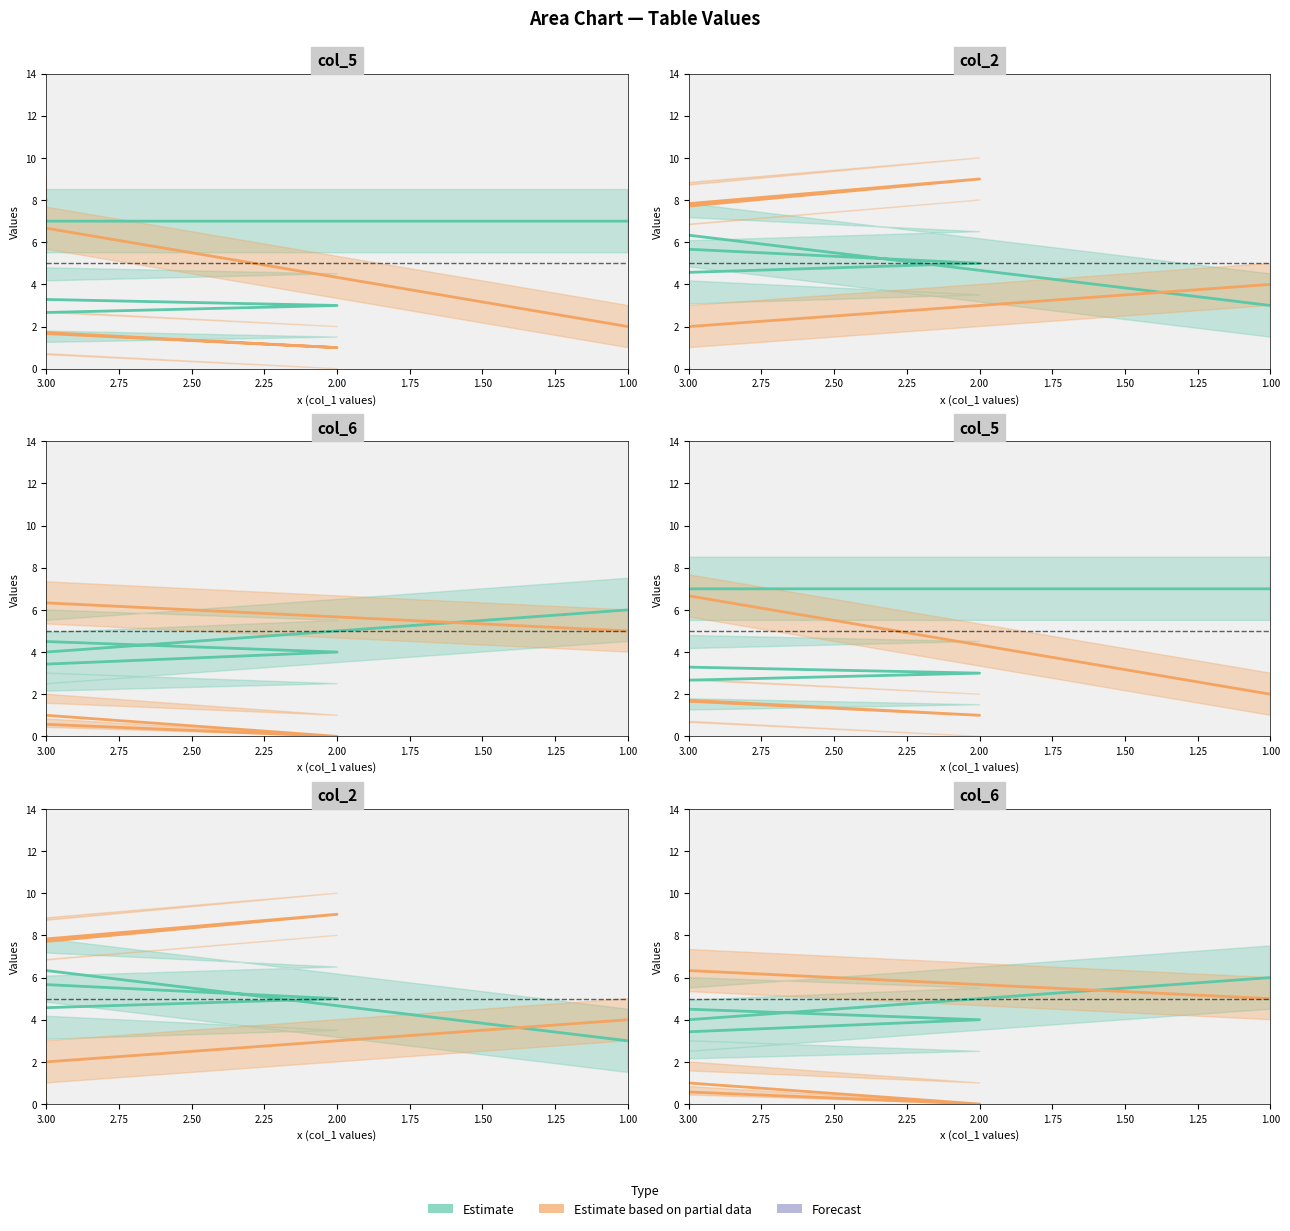

Which series changed the most between 1.00 and 2.75?

Estimate based on partial data